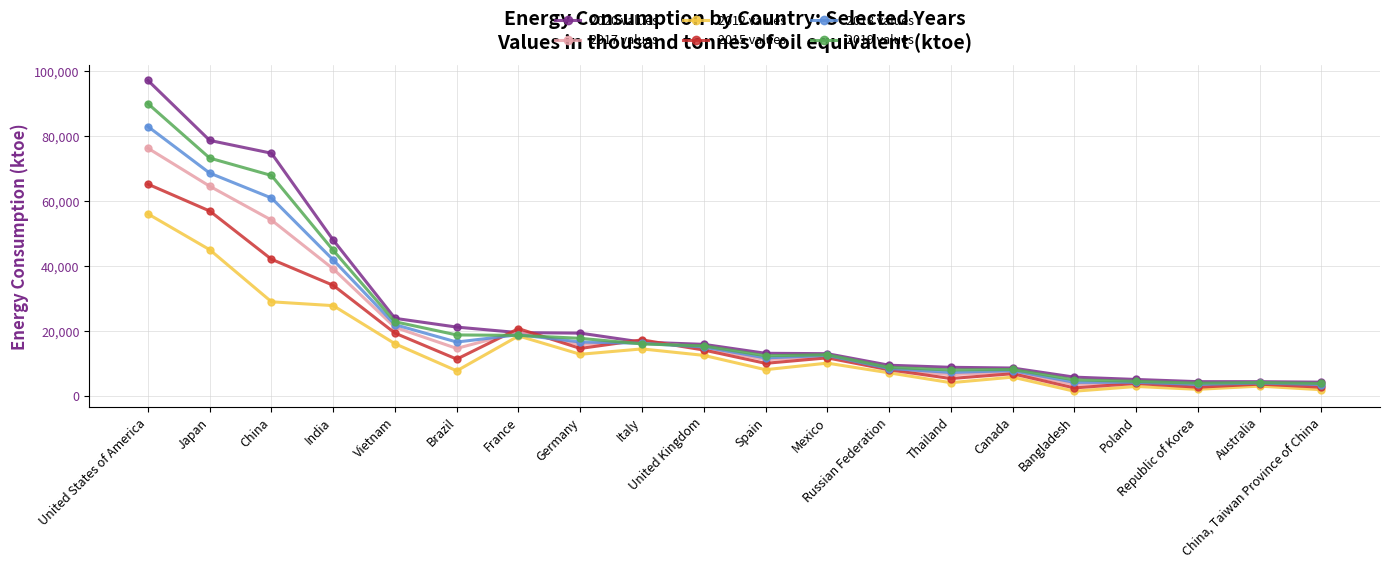

How many data points does each series have?

20